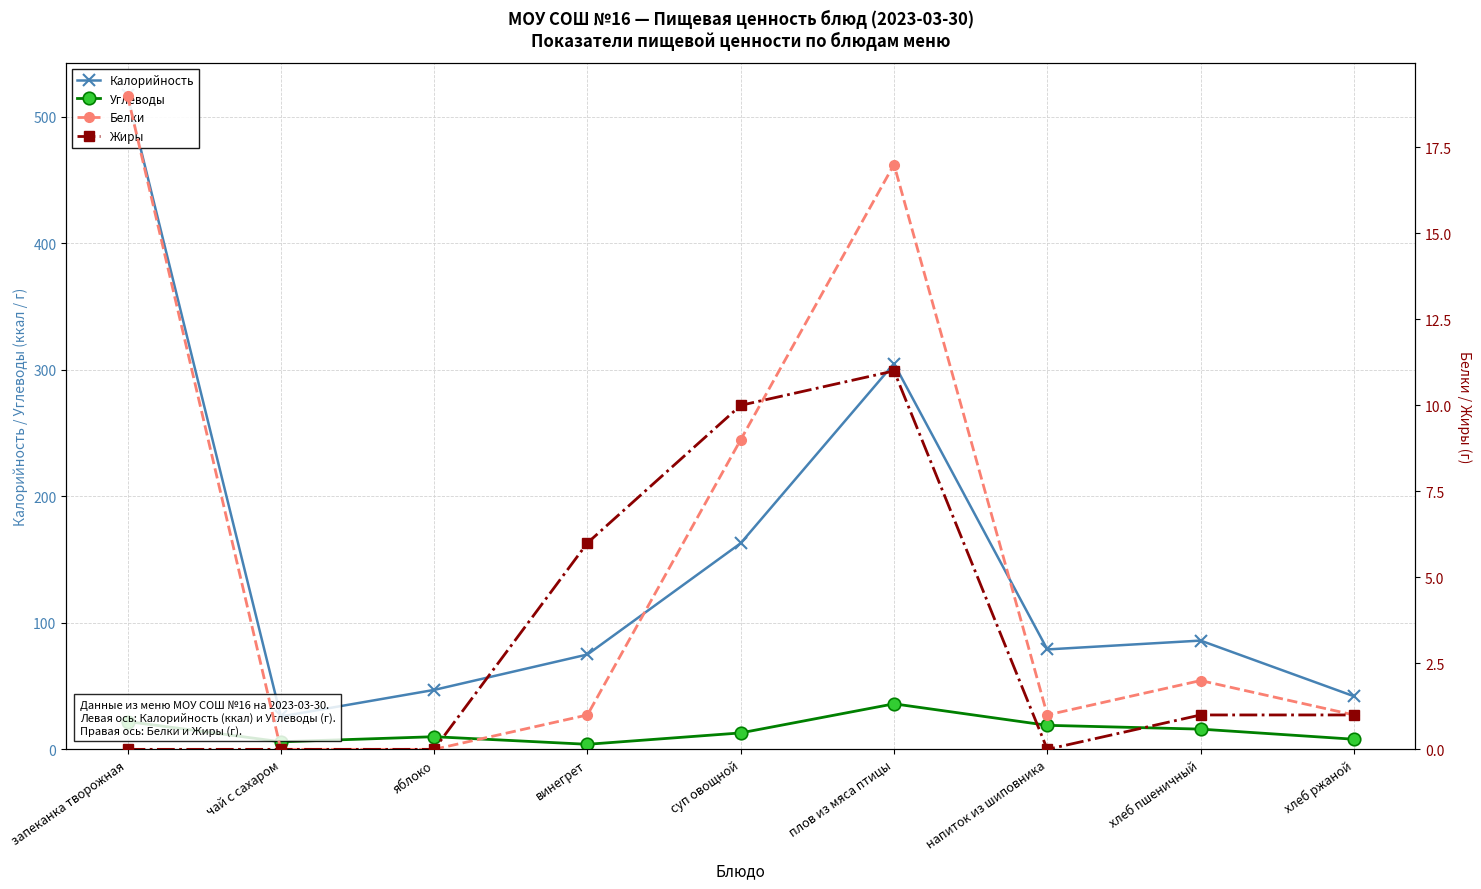

How many times do Углеводы and Жиры cross each other?

2